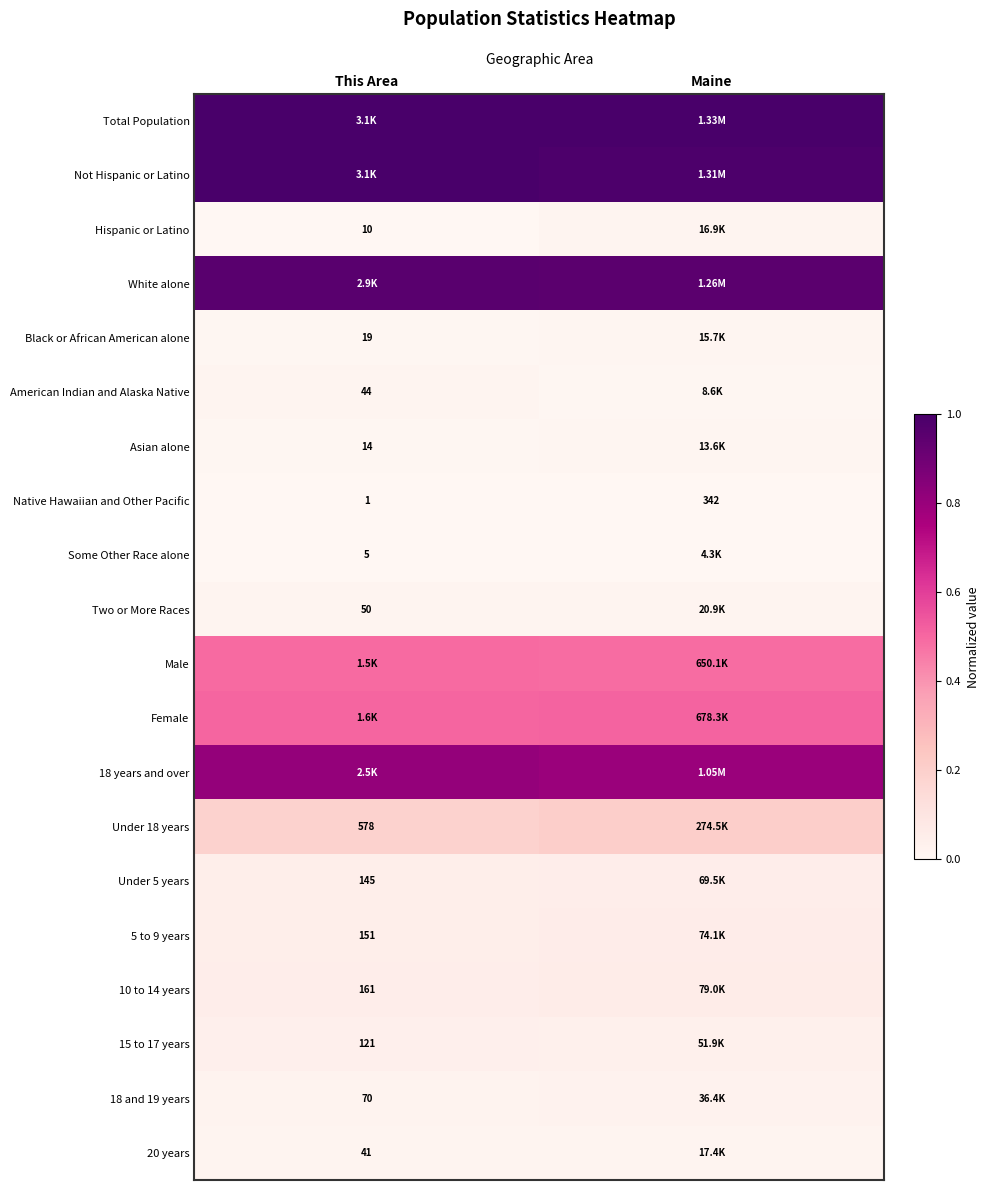

List the labels in order of Native Hawaiian and Other Pacific value, largest first.

Maine, This Area